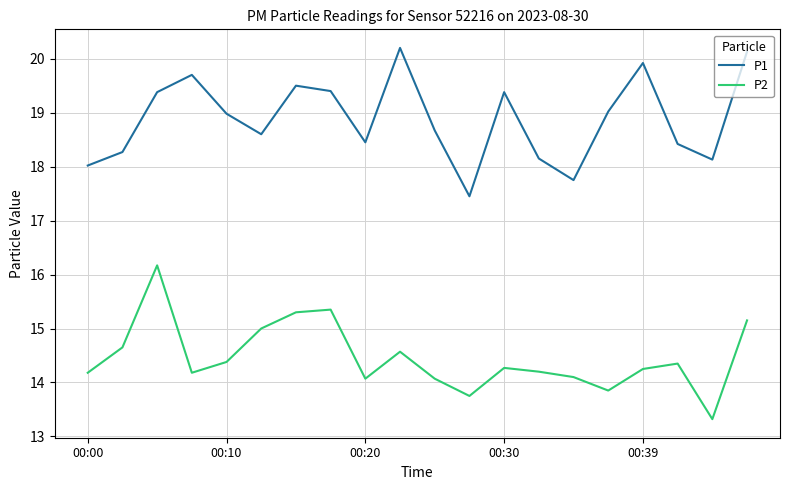

What is the smallest value displayed?

13.3